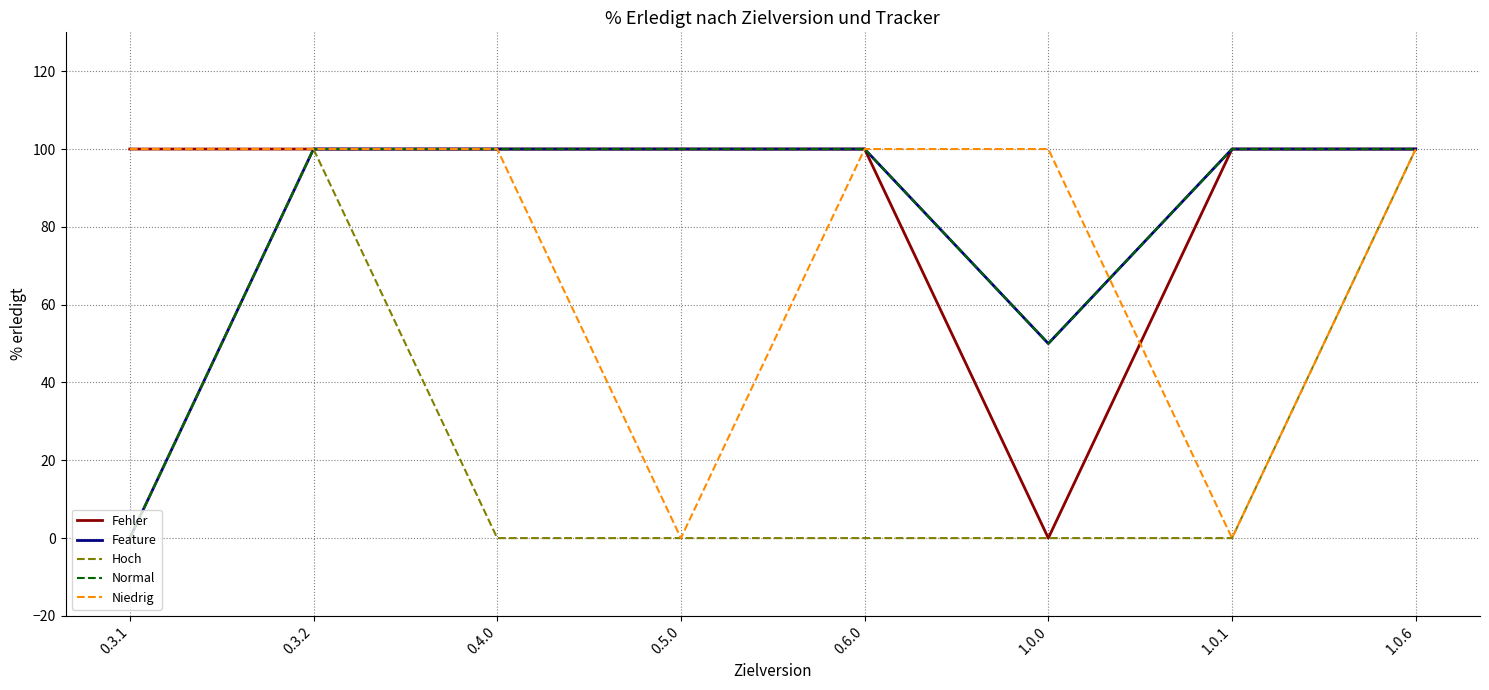

At how many categories does at least one series exceed 61?

8